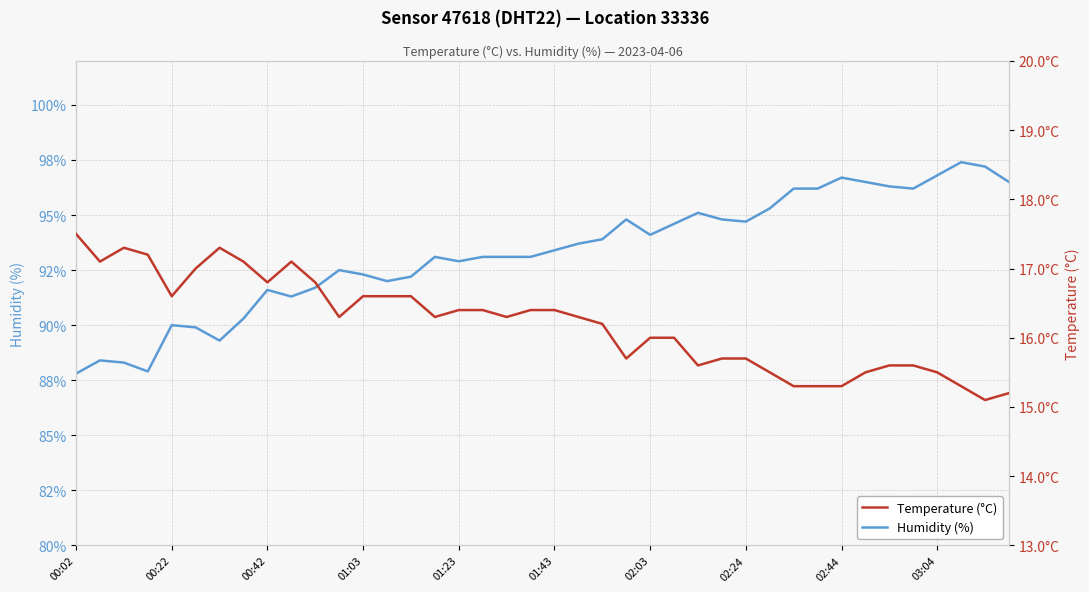

What is the difference between the Humidity (%) values at 22 and 10?

2.2